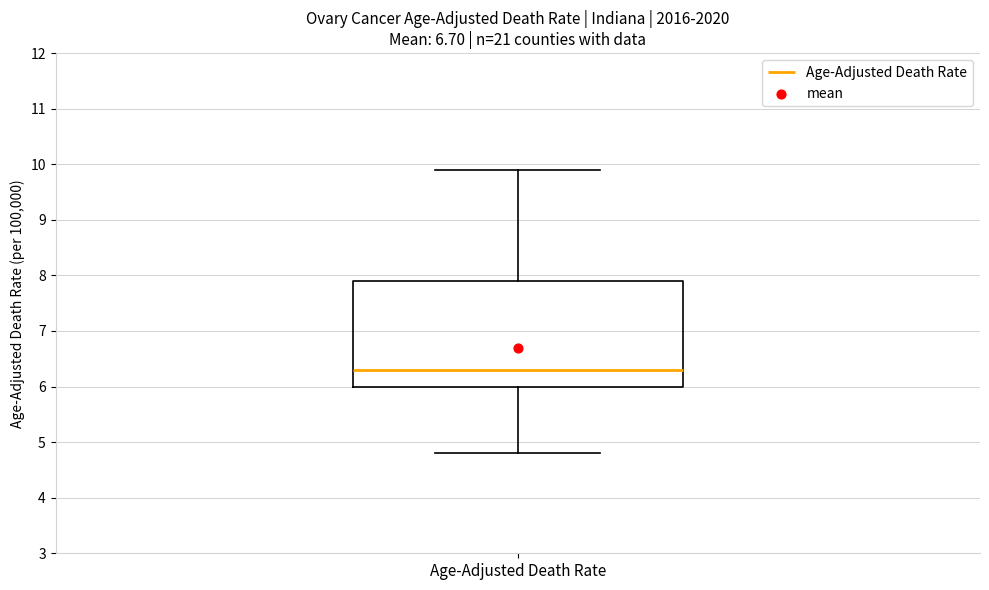

Where is the lower edge of the box for Age-Adjusted Death Rate on the y-axis? The values are not printed on the chart, so give them approximately, as read against the axis.

6.0